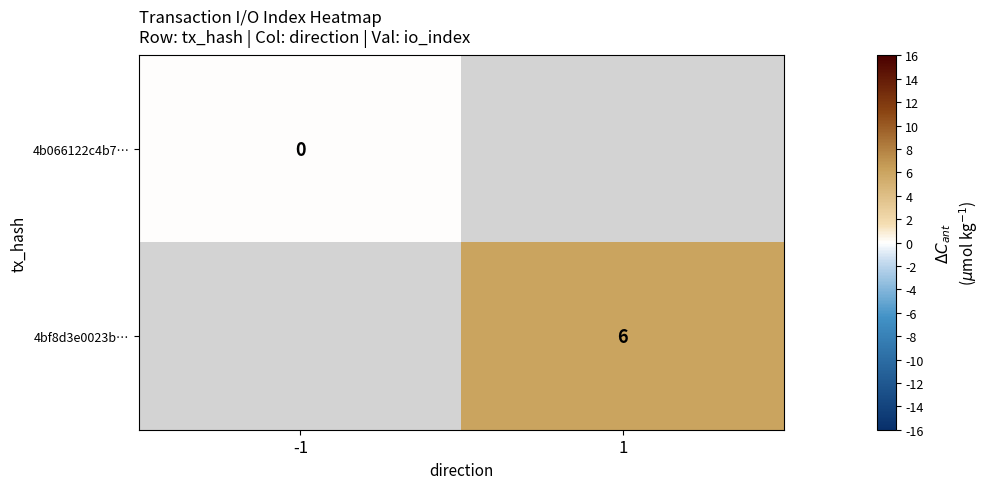

True or false: 4bf8d3e0023b… has a value of 10 at 1.

False